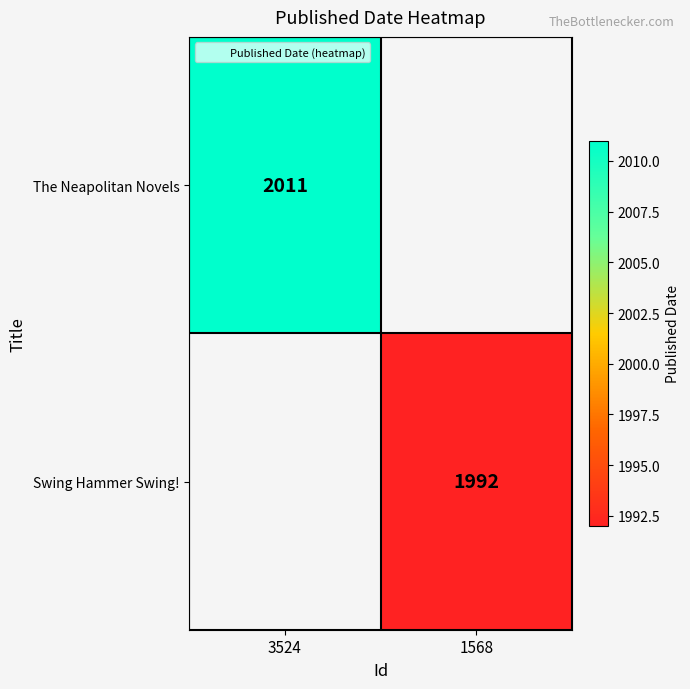

True or false: The Neapolitan Novels has a value of 2011 at 3524.

True